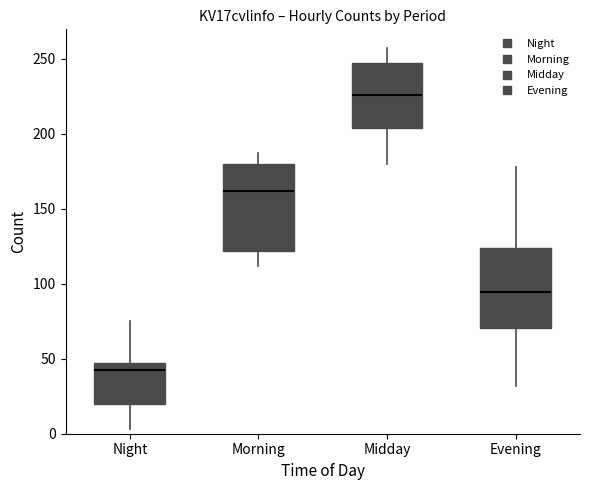

Reading left to right, read every box against the y-axis: the position of its median line, the range the box covers, and the ends of its whiskers. The values are not printed on the chart, so give them approximately, as read against the axis.

Night: median 45, box 20 to 50, whiskers 5 to 75
Morning: median 160, box 120 to 180, whiskers 110 to 185
Midday: median 225, box 205 to 245, whiskers 180 to 255
Evening: median 95, box 70 to 125, whiskers 30 to 180